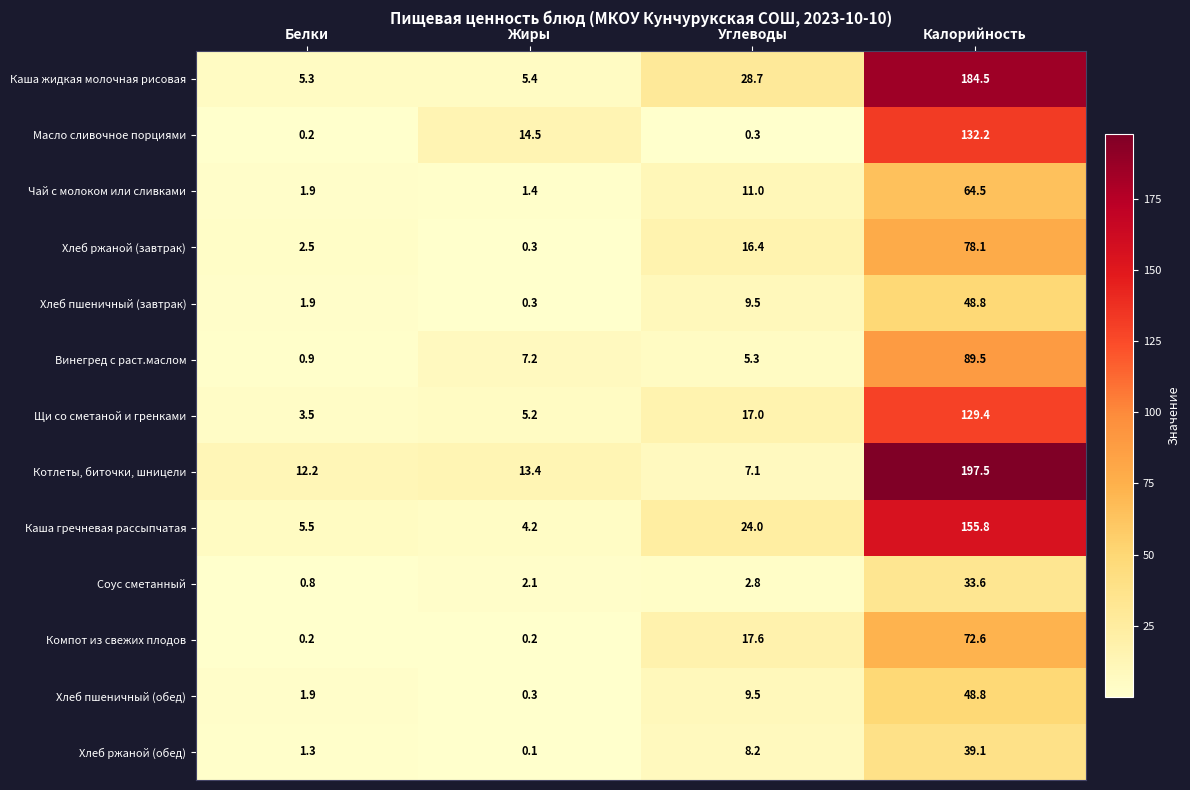

Which series has the widest spread of values?

Котлеты, биточки, шницели